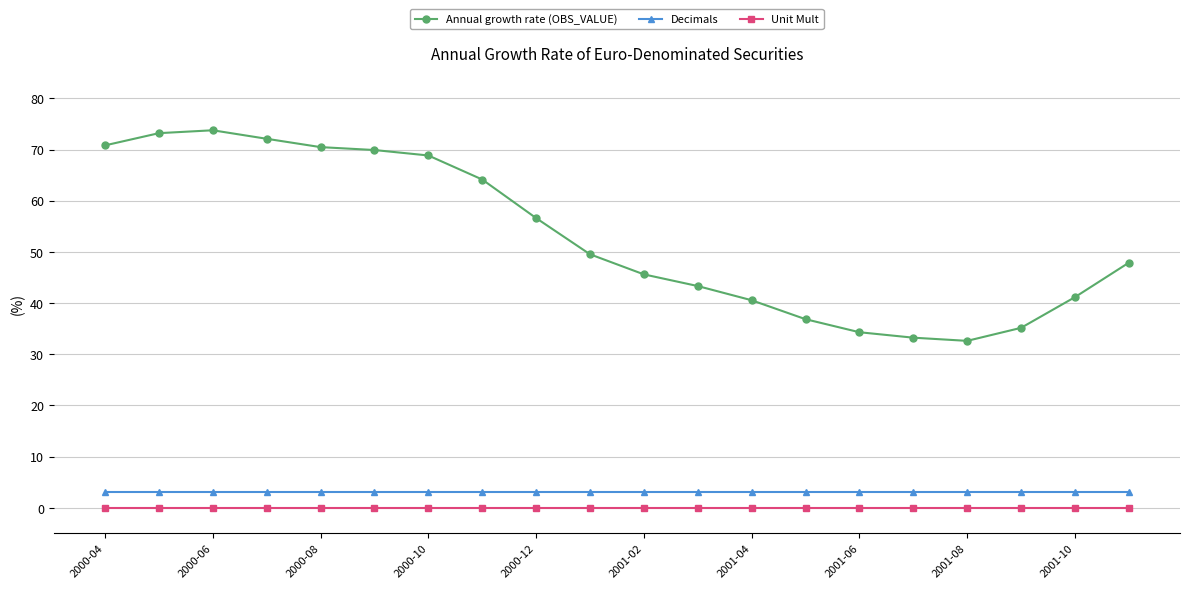

What is the value of the Annual growth rate (OBS_VALUE) point at the 7th from the left?

68.8